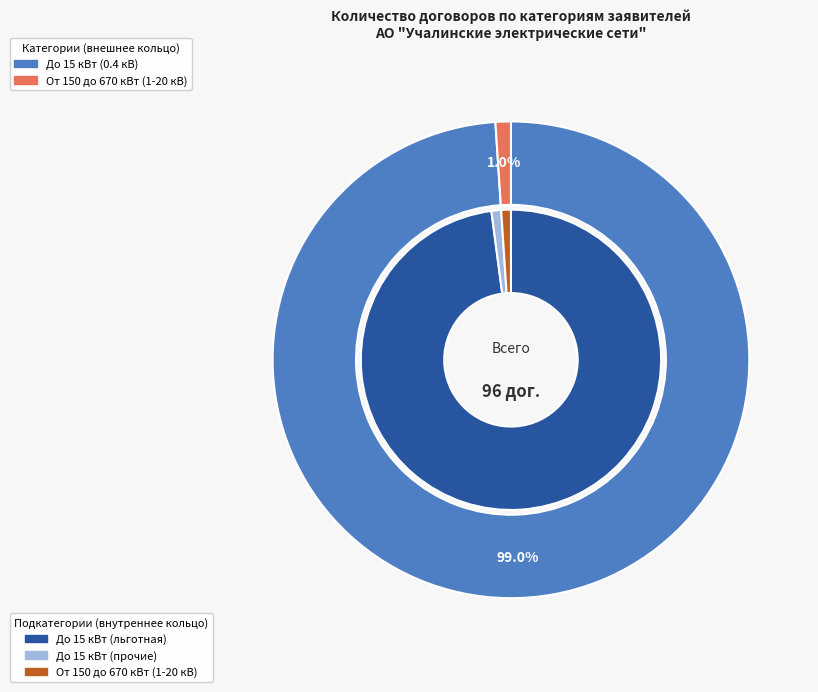

Between От 670 до 8900 кВт and До 15 кВт, which is larger?

До 15 кВт